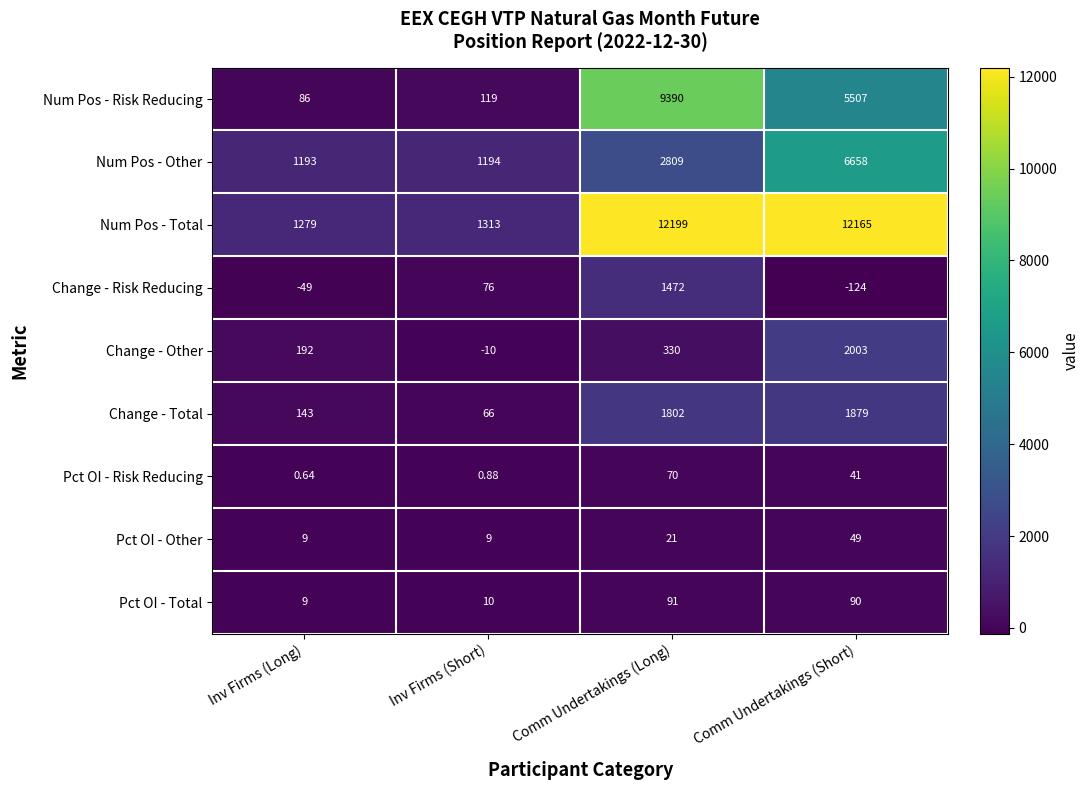

Count the number of categories in the chart.

4